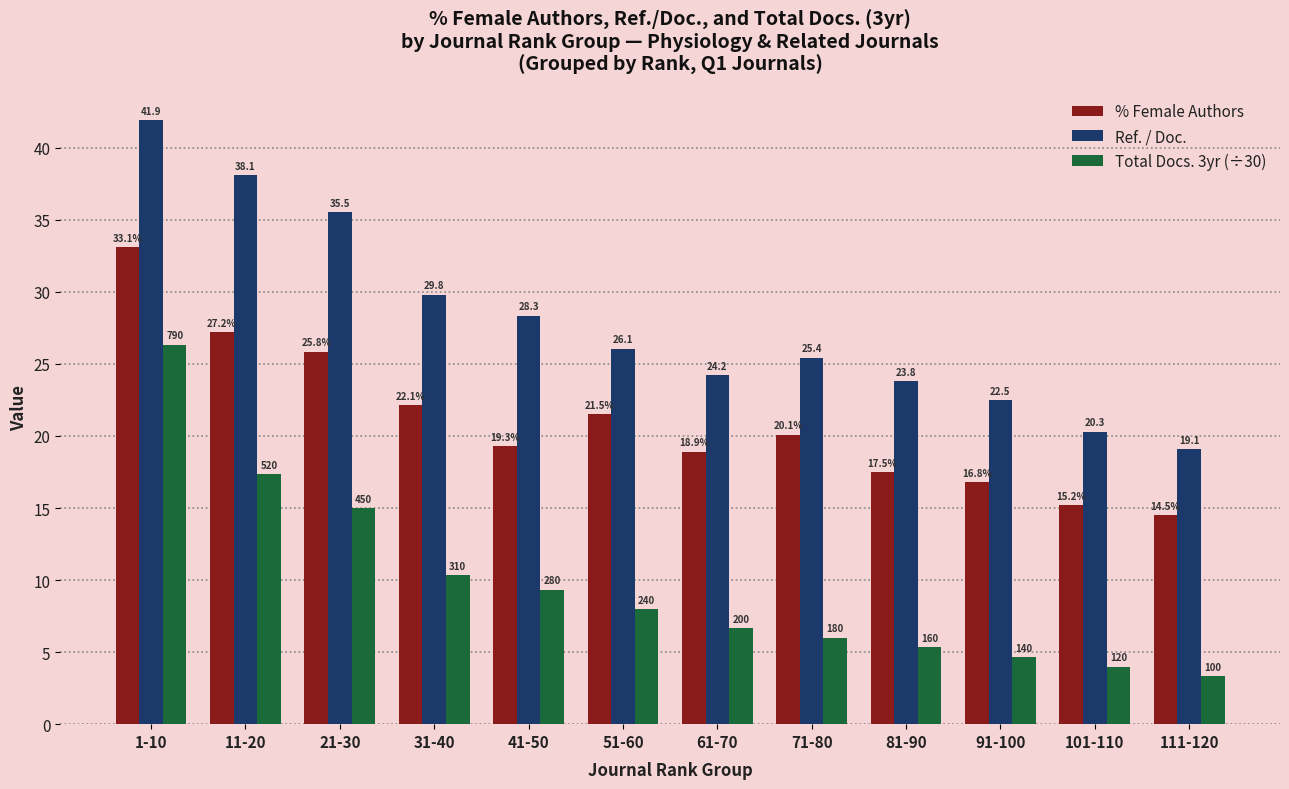

Which series has the widest spread of values?

Total Docs. 3yr (÷30)